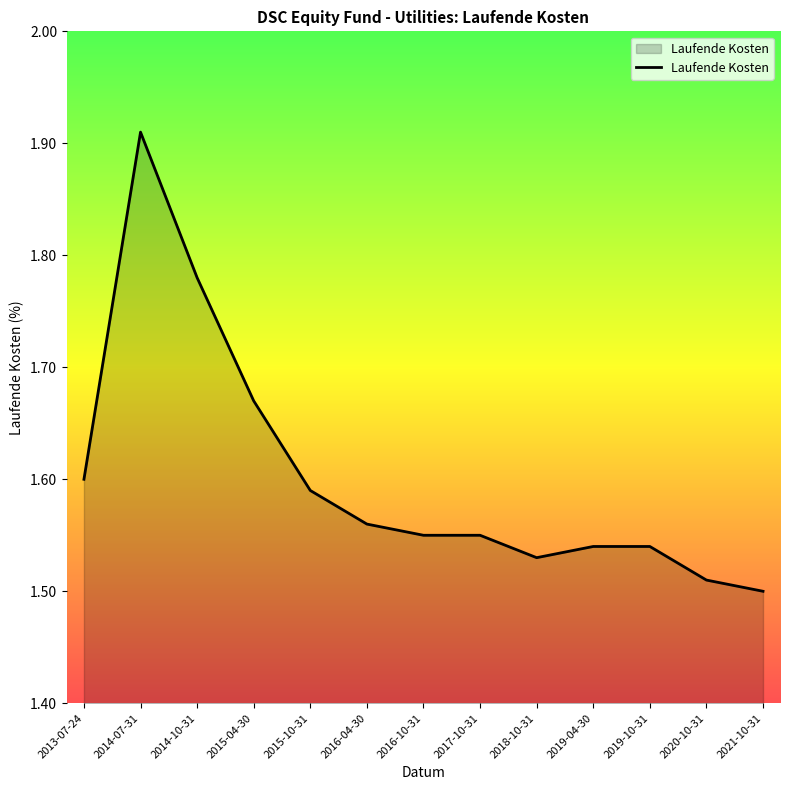

The chart shows a value of 1.6 at 2016-04-30. True or false?

True